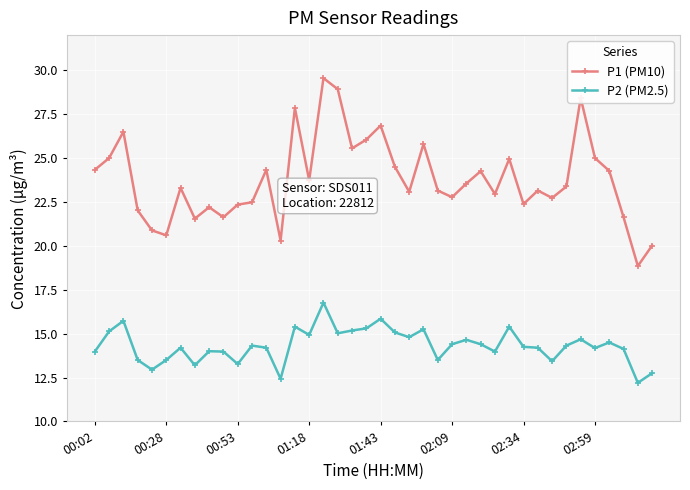

True or false: P1 (PM10) and P2 (PM2.5) cross at least once.

False